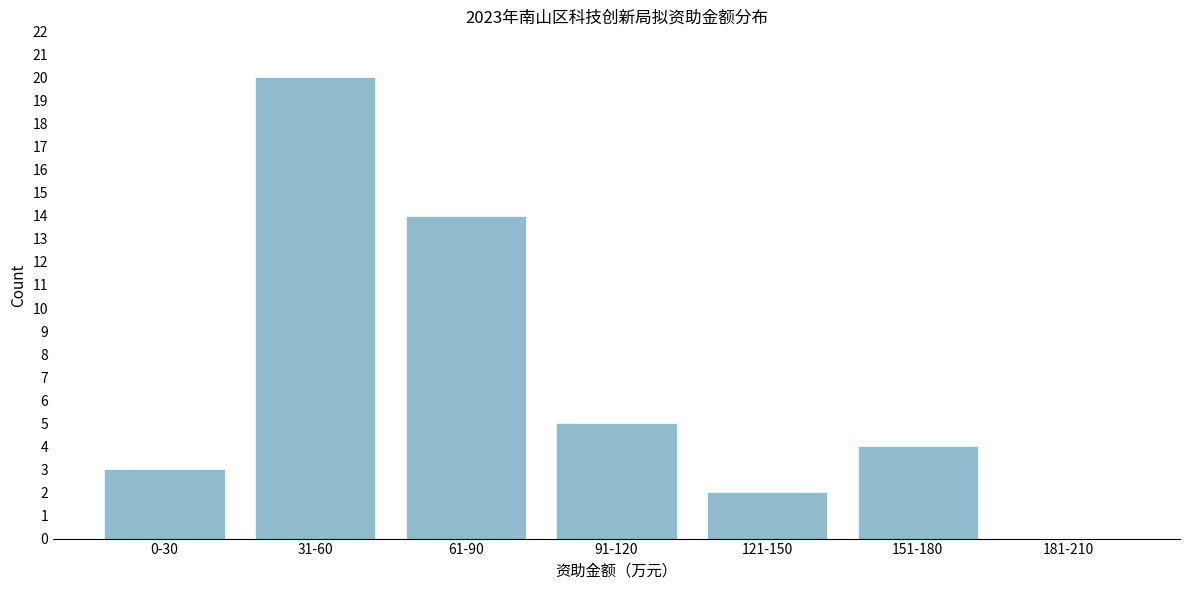

Reading left to right, what are all the values shown in this chart?

0-30=3	31-60=20	61-90=14	91-120=5	121-150=2	151-180=4	181-210=0